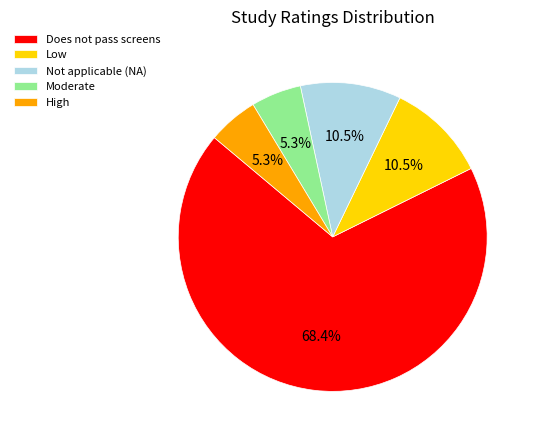

To the nearest percent, what is the combined percentage of Does not pass screens and Low?

79%